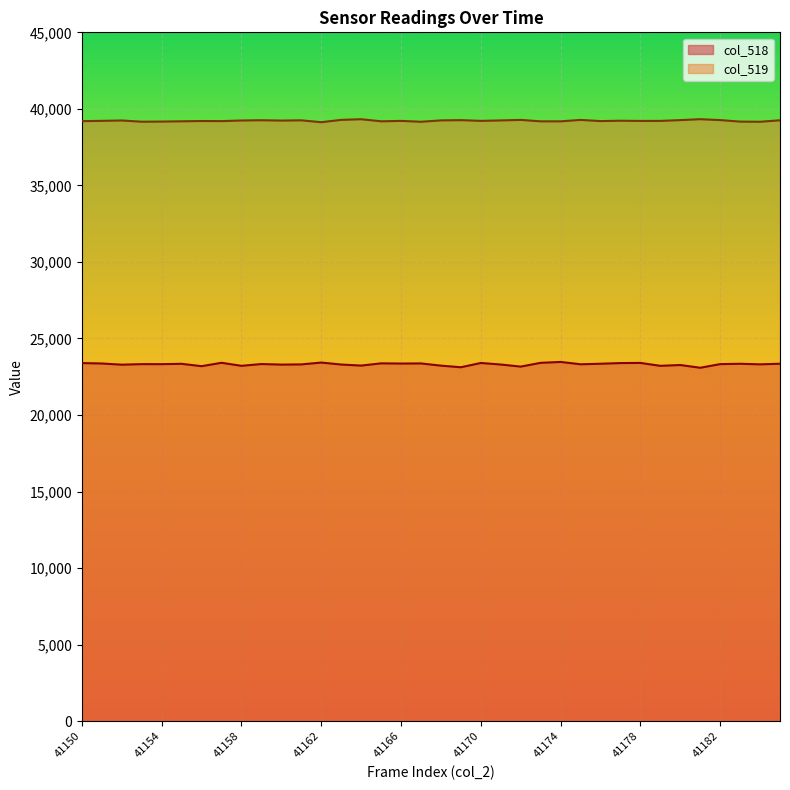

Which category has the lowest value in the col_518 series?

41181